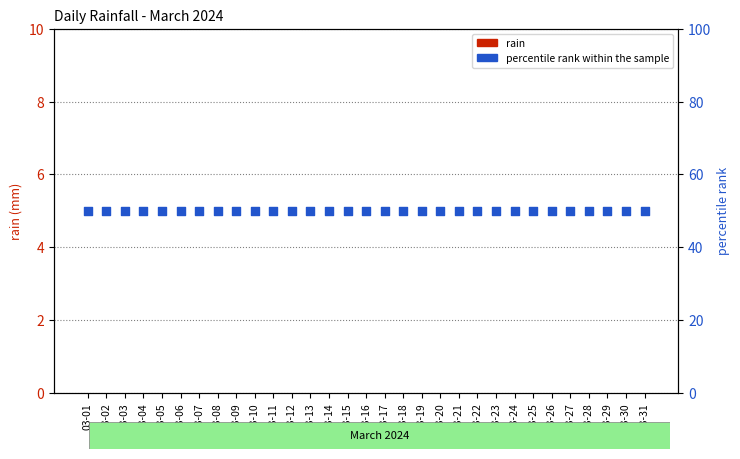

Which series reaches the maximum Y coordinate?

percentile rank within the sample